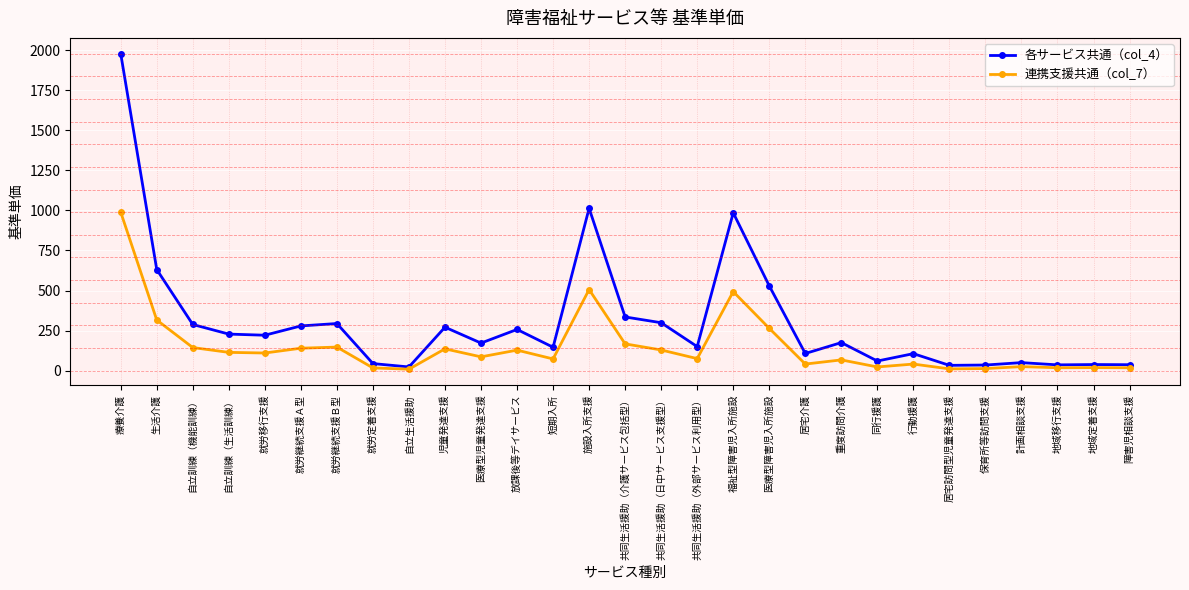

Which series has the largest range (max minus min)?

各サービス共通（col_4）